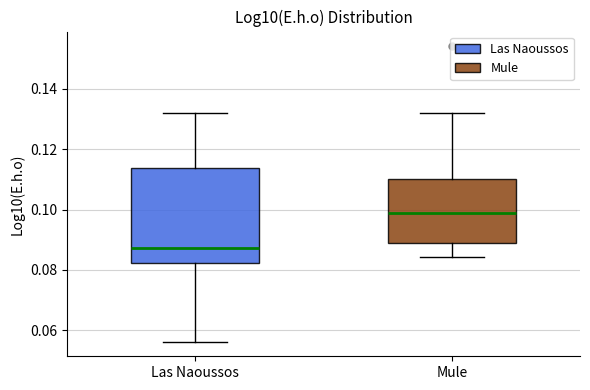

Reading left to right, transcribe this box plot: for each box, give where its median line is, the range the box spans, and where its two whiskers end, as read against the y-axis. The values are not printed on the chart, so give them approximately, as read against the axis.

Las Naoussos: median 0.088, box 0.082 to 0.114, whiskers 0.056 to 0.132
Mule: median 0.098, box 0.088 to 0.110, whiskers 0.084 to 0.132